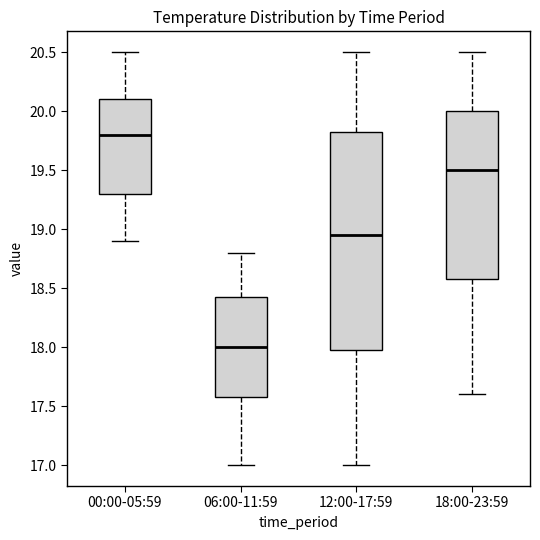

Where is the upper edge of the box for 00:00-05:59 on the y-axis? The values are not printed on the chart, so give them approximately, as read against the axis.

20.10